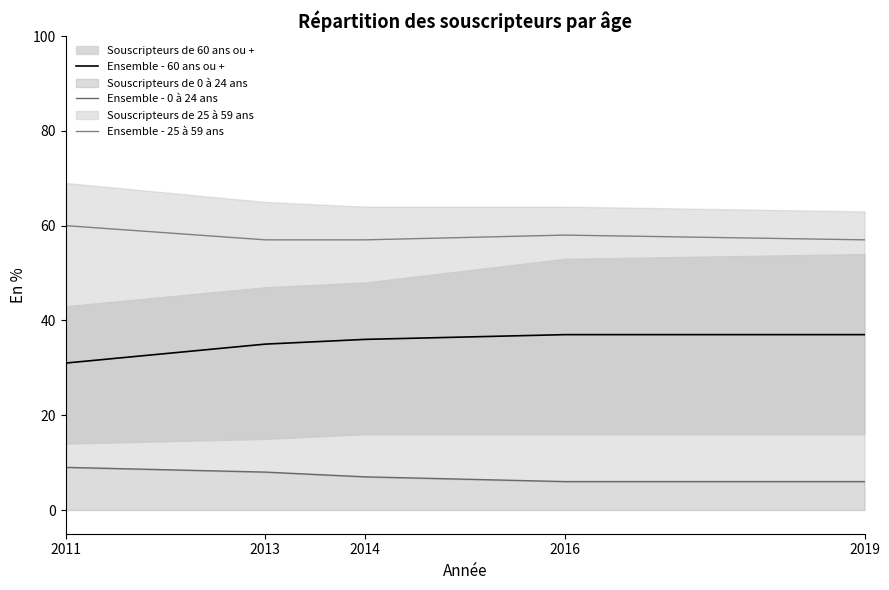

Reading left to right, list all the values displayed in this chart.

Ensemble - 60 ans ou +: 31	35	36	37	37
Ensemble - 0 à 24 ans: 9	8	7	6	6
Ensemble - 25 à 59 ans: 60	57	57	58	57